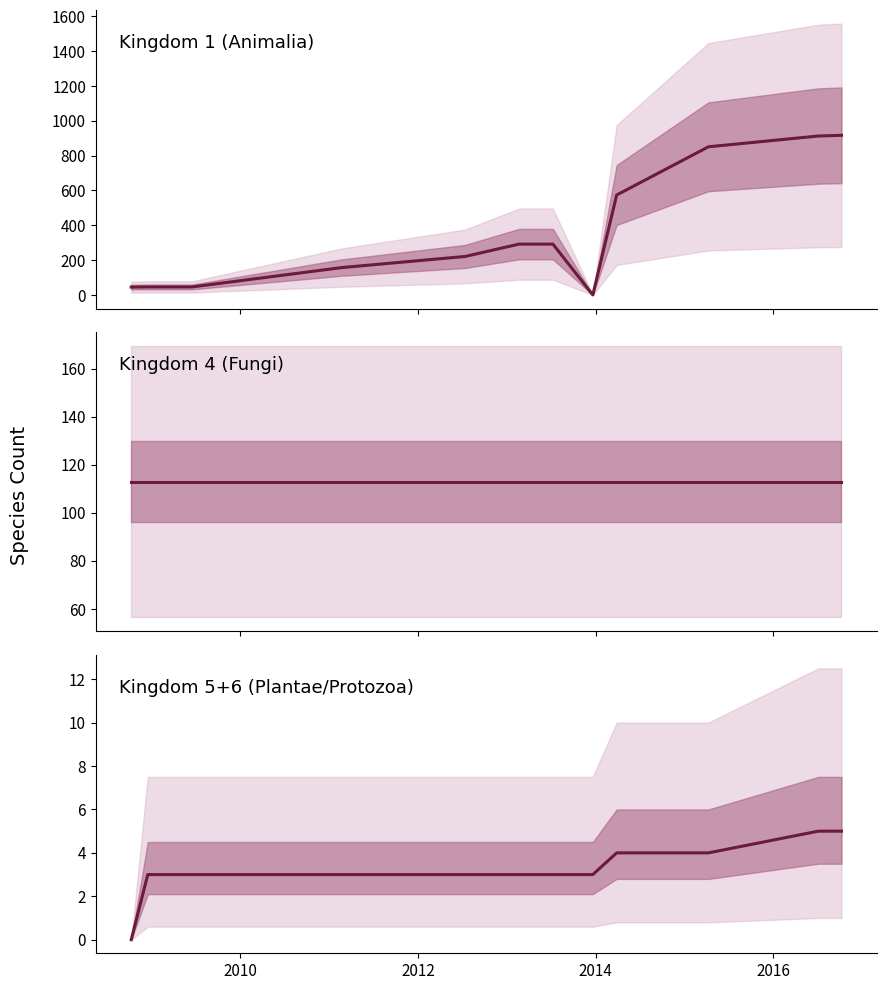

What is the approximate value of Kingdom 5+6 (Plantae/Protozoa) at 2010?

3